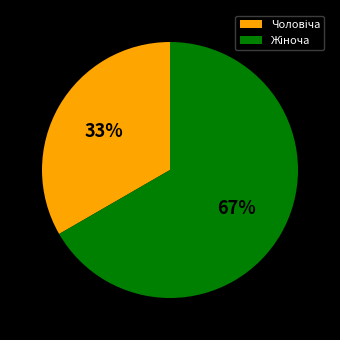

Is there any slice that represents more than half of the pie?

Yes